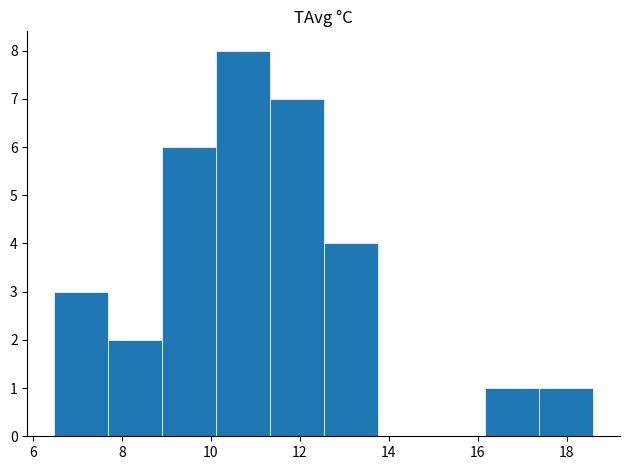

What is the height of the bar covering 17.4 to 18.6 on the x-axis? Neither the bar edges nor the heights are printed on the chart, so give them approximately, as read against the axes.

1